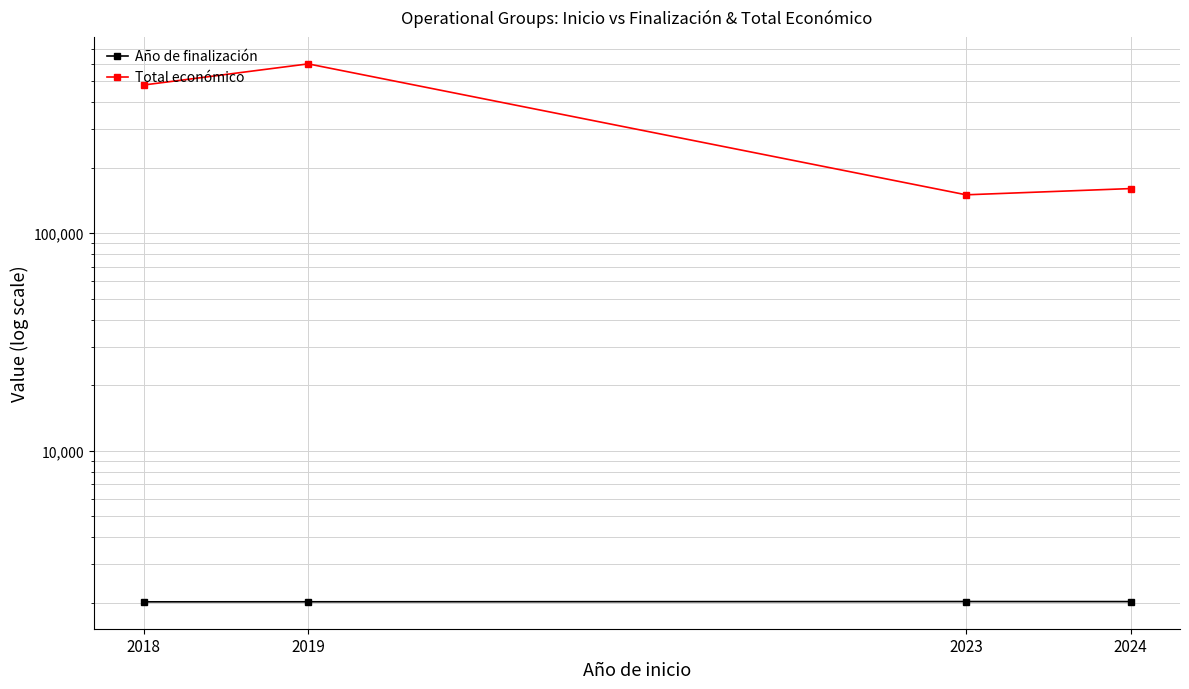

At which category is the sum across all series the highest?

2019